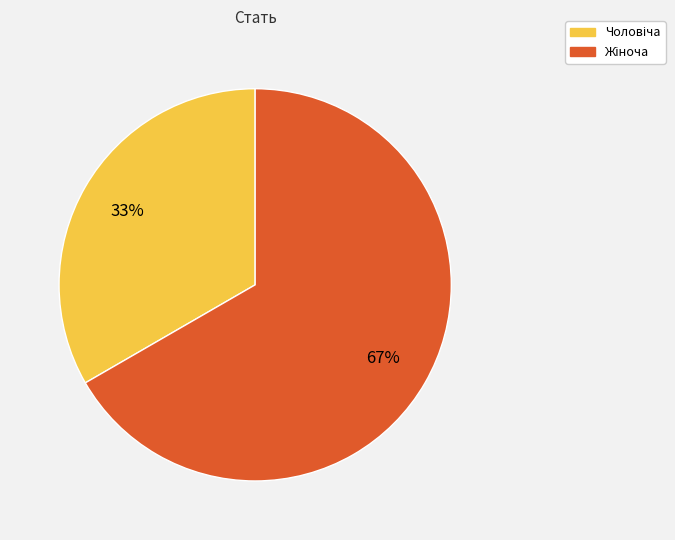

To the nearest percent, what is the average slice percentage?

50%